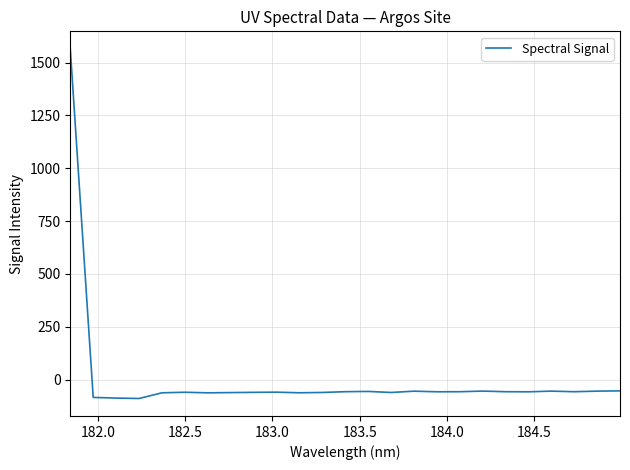

What is the maximum value shown in the chart?

1565.0